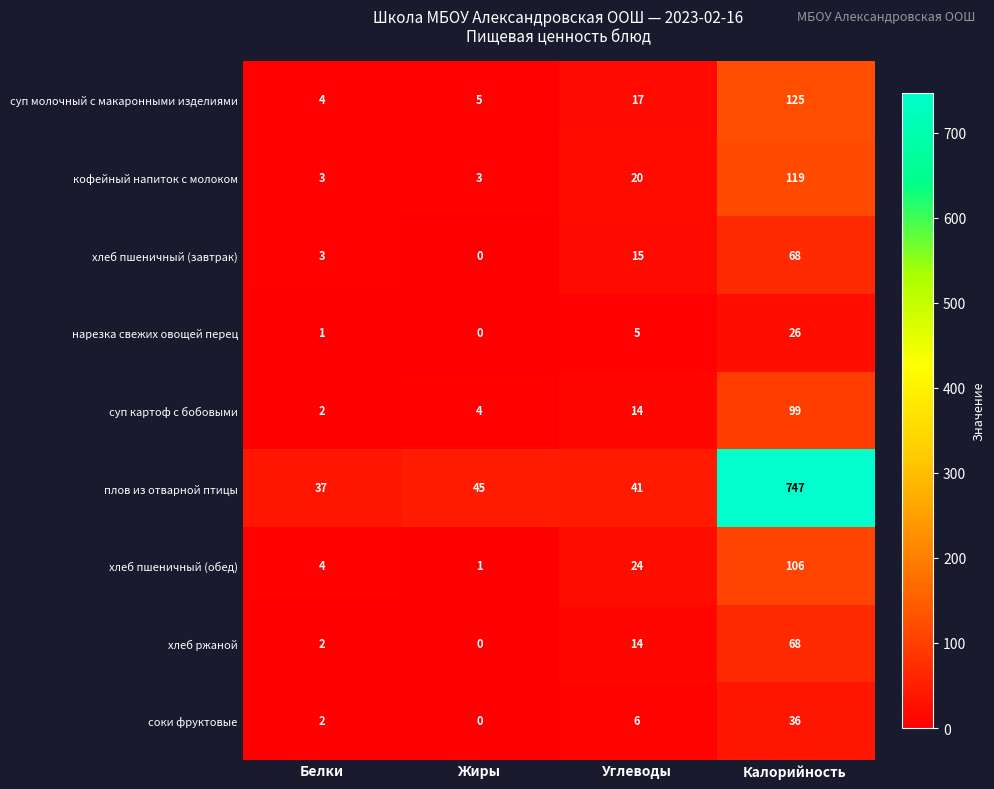

What is the sum of the хлеб пшеничный (завтрак) values at Калорийность and Жиры?

68